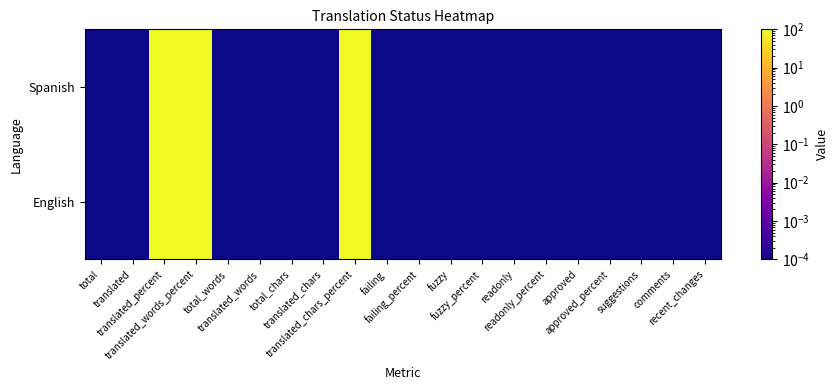

Which has a higher value, total or fuzzy_percent?

total